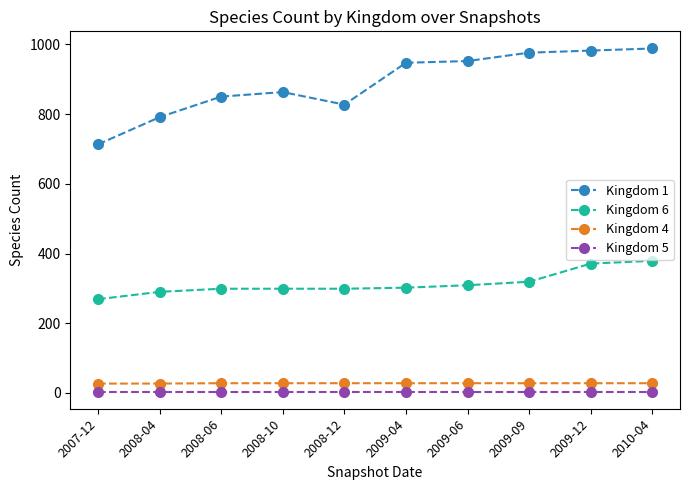

What is the maximum value shown in the chart?

988